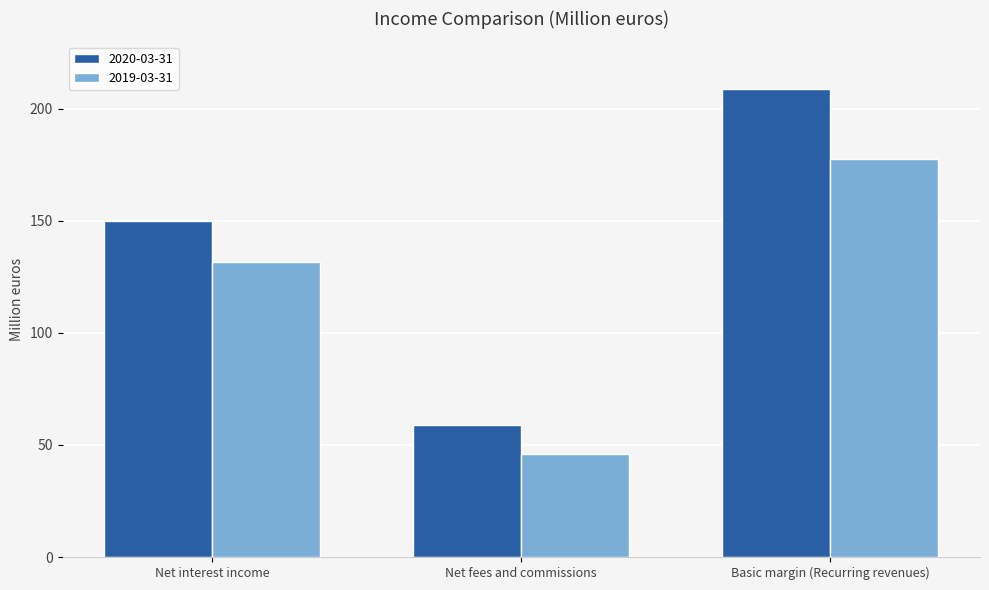

How many bars are there in each group?

2